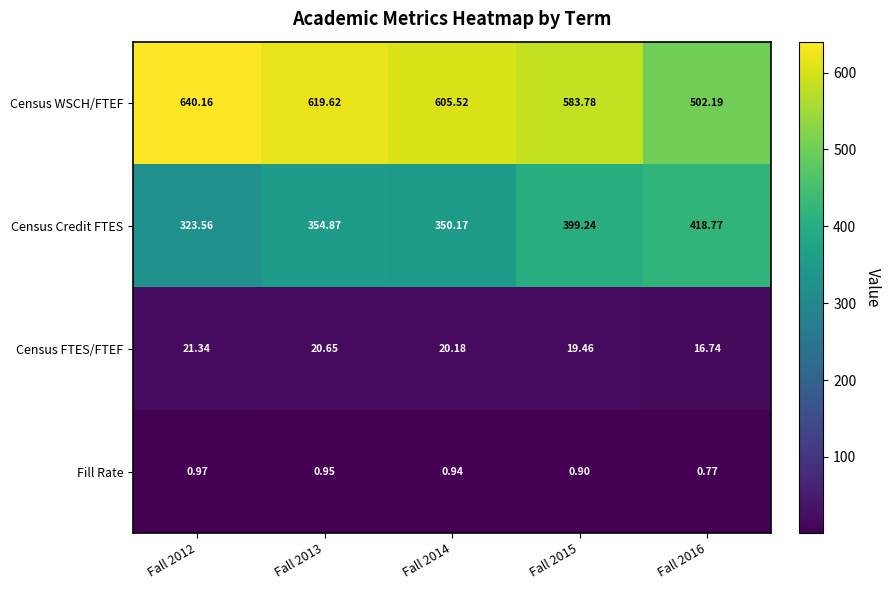

Is the value of Census Credit FTES at Fall 2016 greater than the value of Census FTES/FTEF at Fall 2014?

Yes